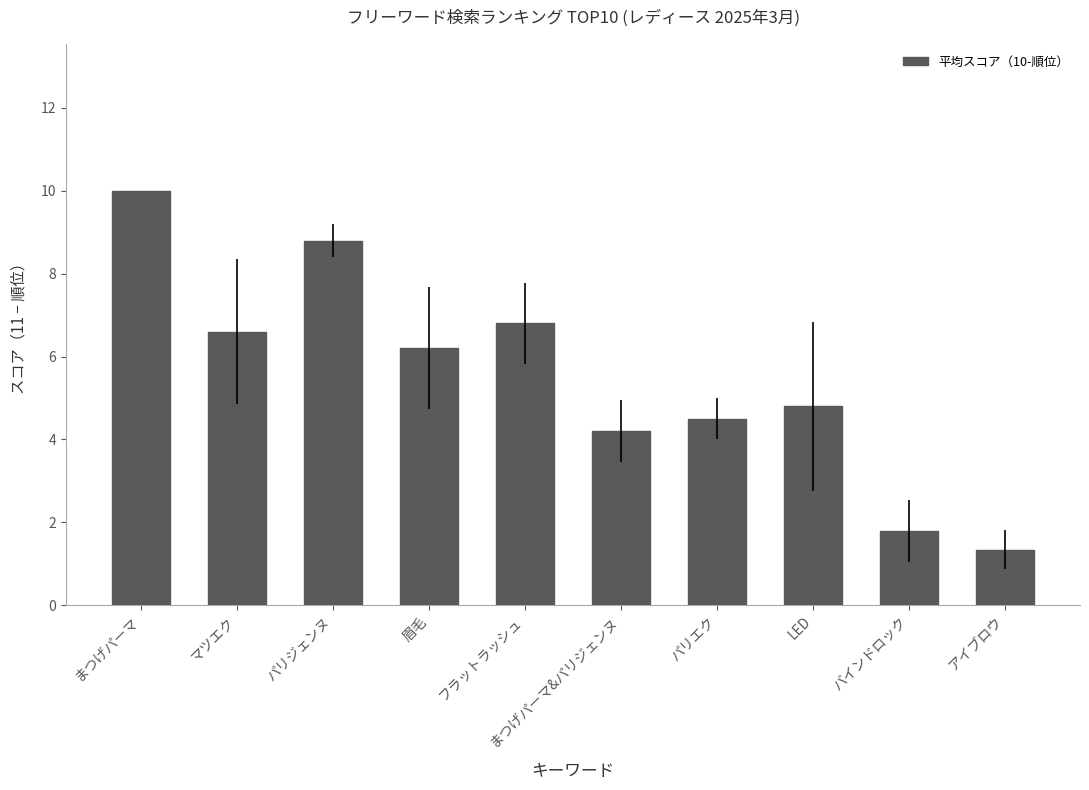

Which has a higher value, マツエク or パリエク?

マツエク